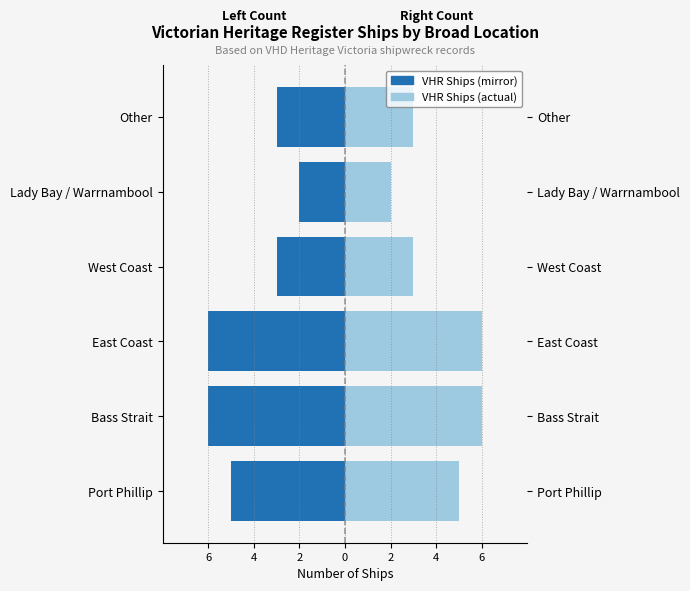

Reading left to right, what are all the values shown in this chart?

VHR Ships (left): 6=-5	4=-6	2=-6	0=-3	2=-2	4=-3
VHR Ships (right): 6=5	4=6	2=6	0=3	2=2	4=3